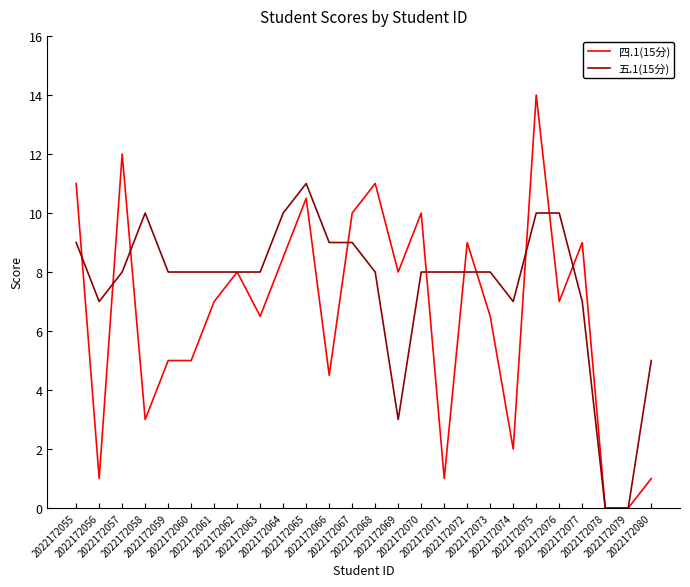

Reading left to right, list all the values displayed in this chart.

四.1(15分): 2022172055=11.0	2022172056=1.0	2022172057=12.0	2022172058=3.0	2022172059=5.0	2022172060=5.0	2022172061=7.0	2022172062=8.0	2022172063=6.5	2022172064=8.5	2022172065=10.5	2022172066=4.5	2022172067=10.0	2022172068=11.0	2022172069=8.0	2022172070=10.0	2022172071=1.0	2022172072=9.0	2022172073=6.5	2022172074=2.0	2022172075=14.0	2022172076=7.0	2022172077=9.0	2022172078=0.0	2022172079=0.0	2022172080=1.0
五.1(15分): 2022172055=9.0	2022172056=7.0	2022172057=8.0	2022172058=10.0	2022172059=8.0	2022172060=8.0	2022172061=8.0	2022172062=8.0	2022172063=8.0	2022172064=10.0	2022172065=11.0	2022172066=9.0	2022172067=9.0	2022172068=8.0	2022172069=3.0	2022172070=8.0	2022172071=8.0	2022172072=8.0	2022172073=8.0	2022172074=7.0	2022172075=10.0	2022172076=10.0	2022172077=7.0	2022172078=0.0	2022172079=0.0	2022172080=5.0